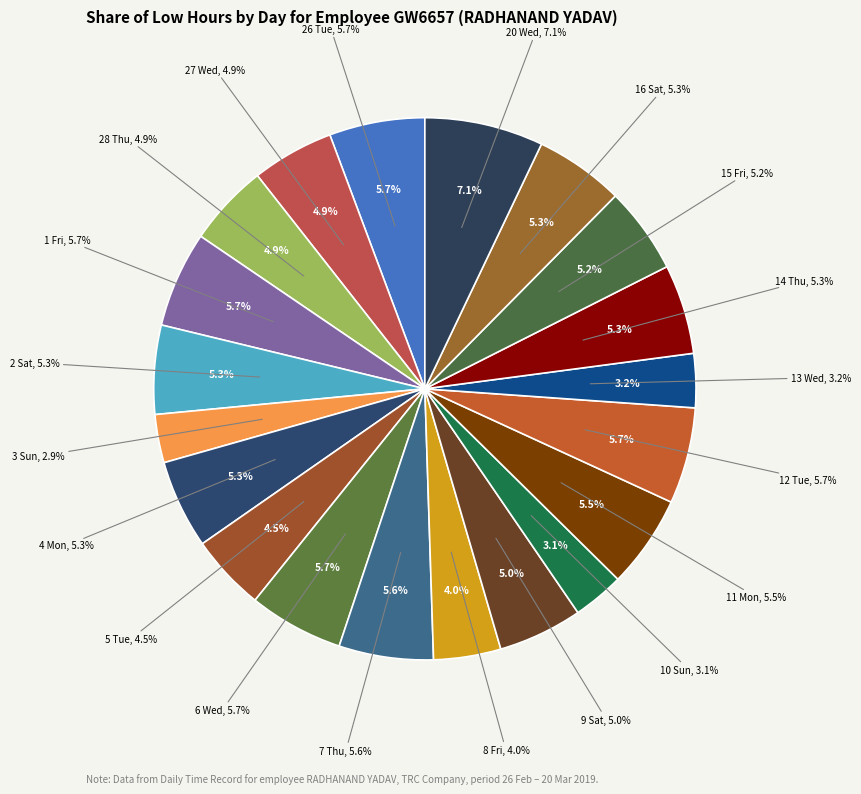

What is the largest slice in the pie chart?

20 Wed